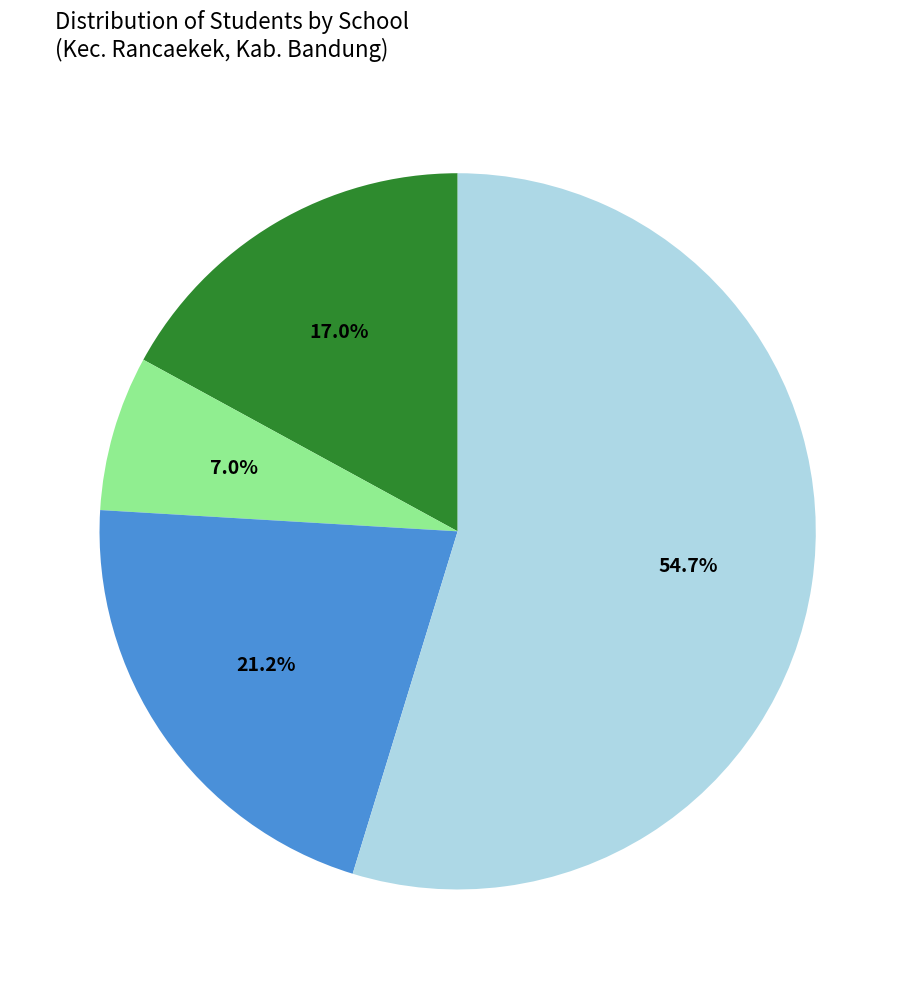

Does any single category account for the majority?

Yes